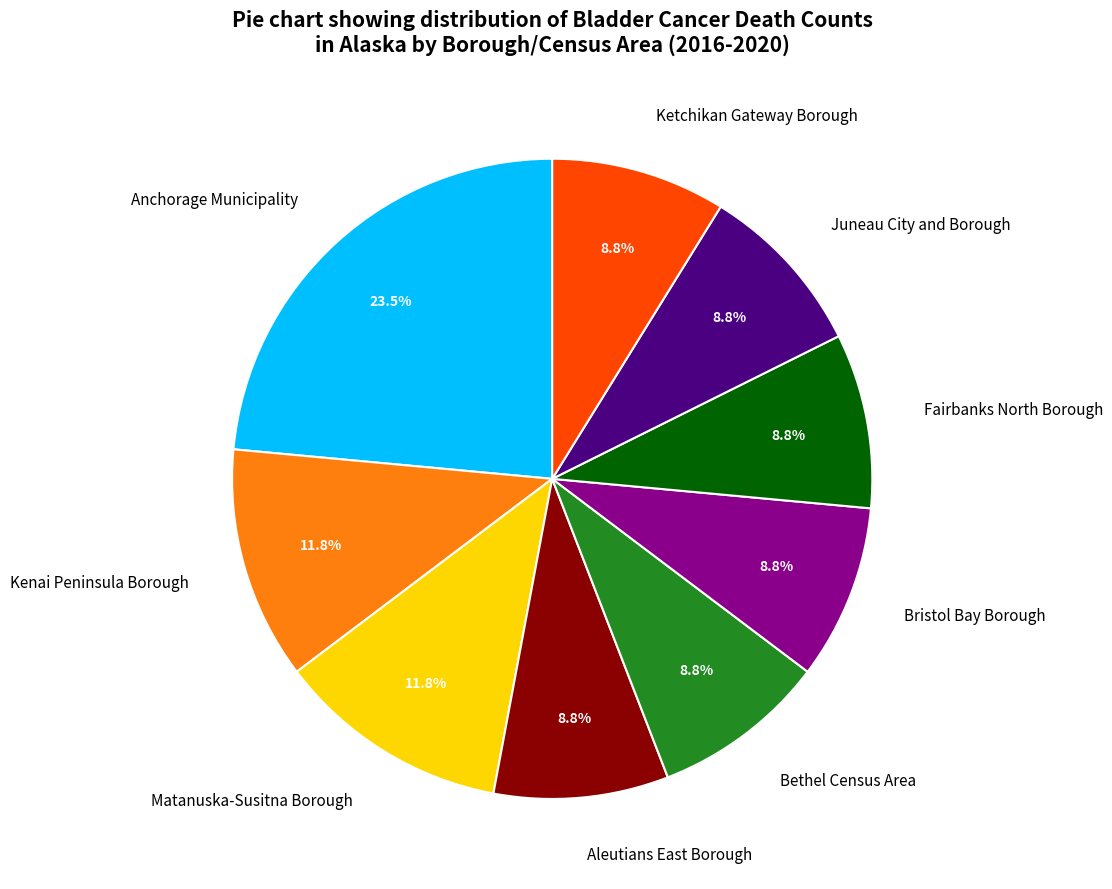

What is the ratio of the value at Ketchikan Gateway Borough to the value at Fairbanks North Borough?

1.0